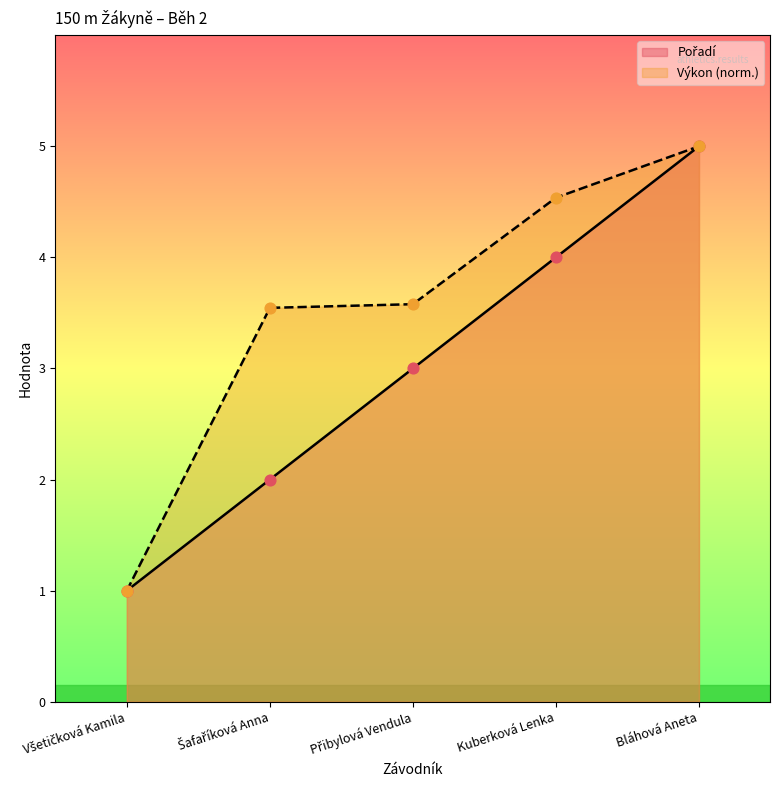

At how many categories does at least one series exceed 4?

2